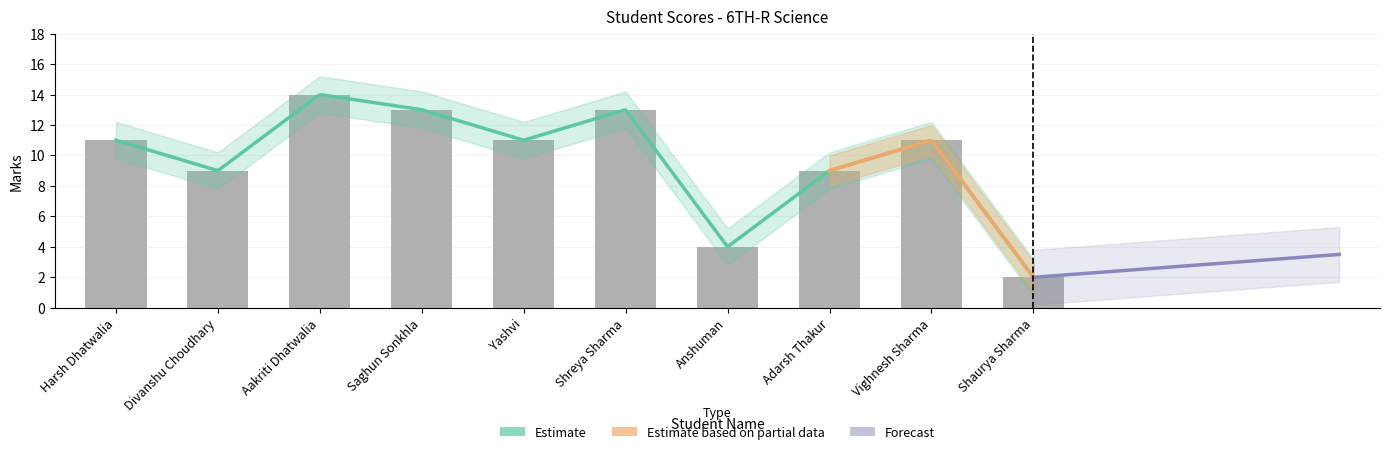

Count the number of categories in the chart.

10